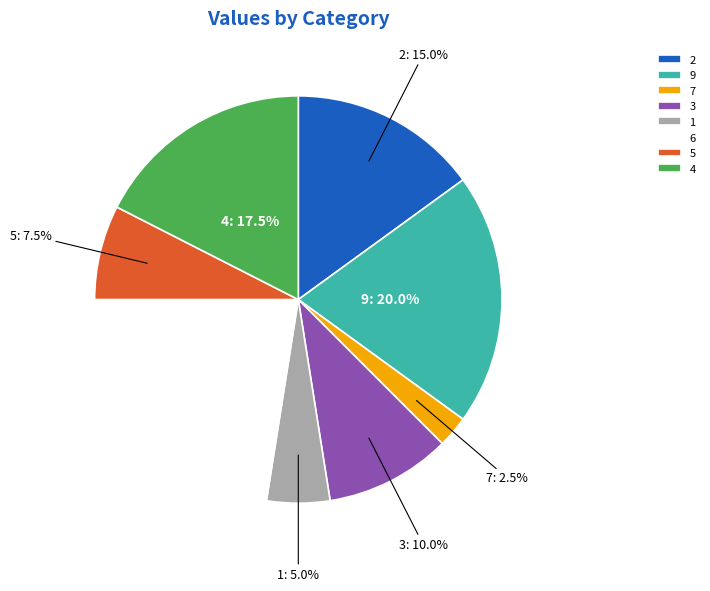

Rank the categories by value from lowest to highest.

7, 1, 5, 3, 2, 4, 9, 6